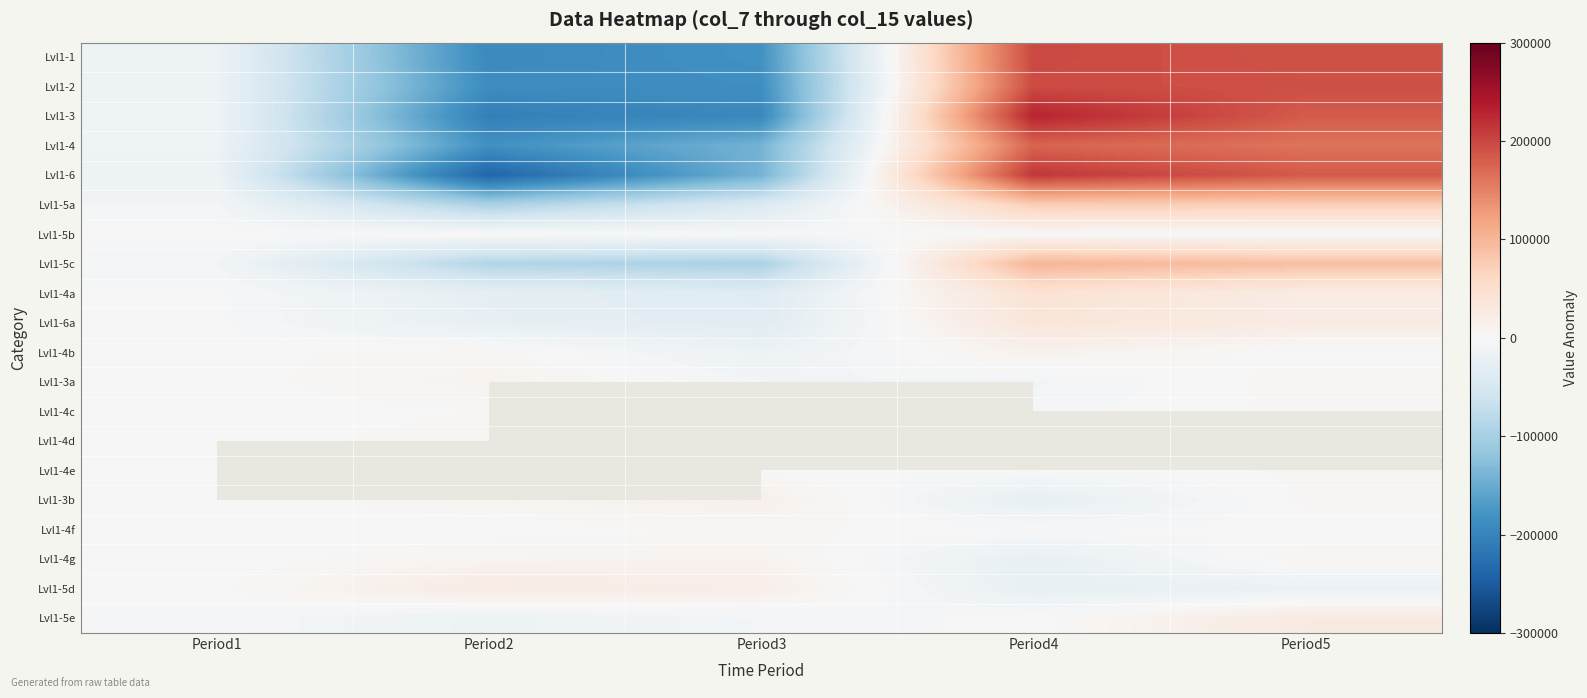

Between Period1 and Period5, which is larger?

Period5